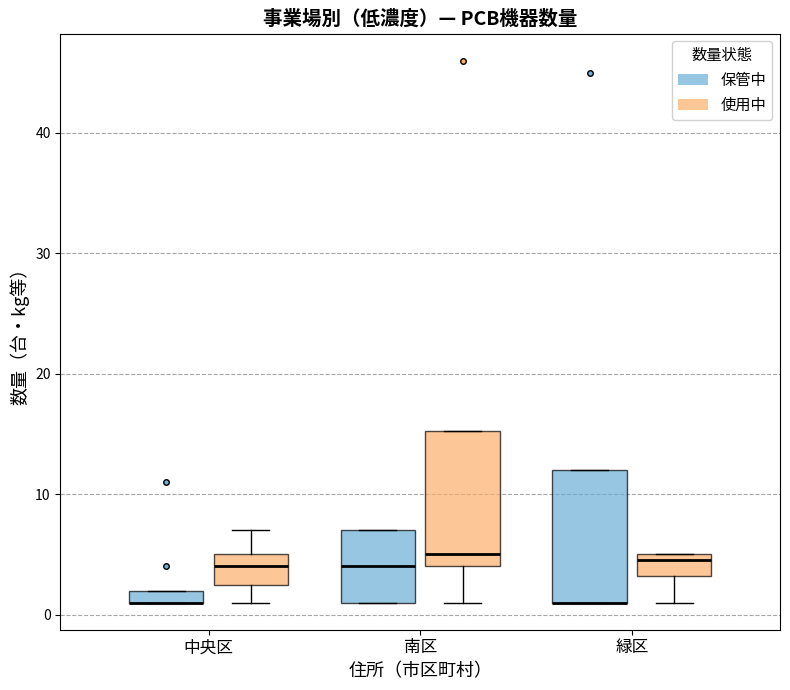

Where does the lower whisker of the box for 南区 (使用中) end on the y-axis? The values are not printed on the chart, so give them approximately, as read against the axis.

1